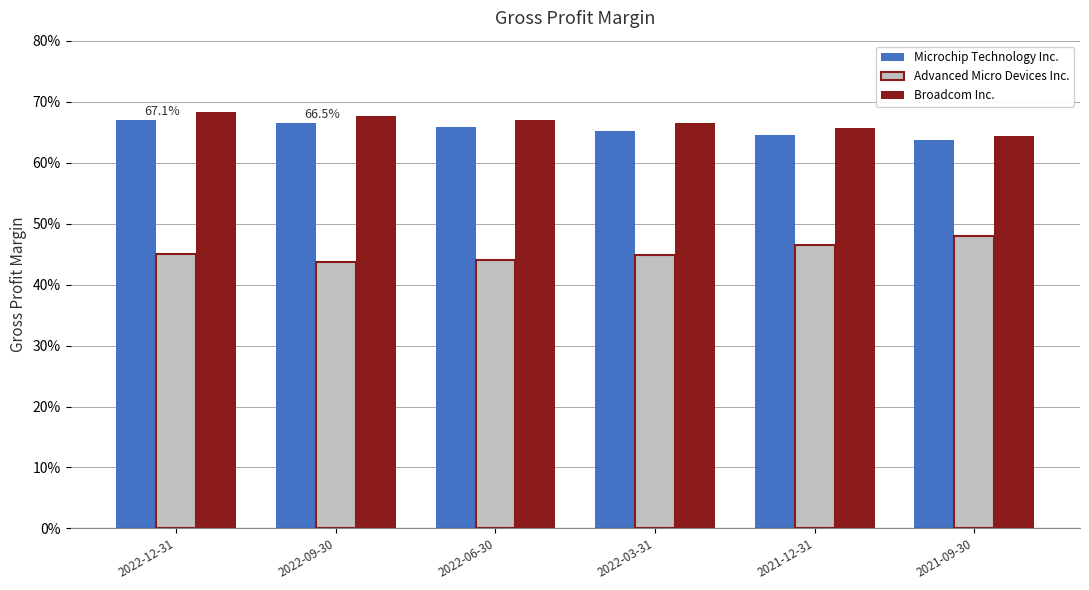

What is the highest value of the Broadcom Inc. series?

0.7